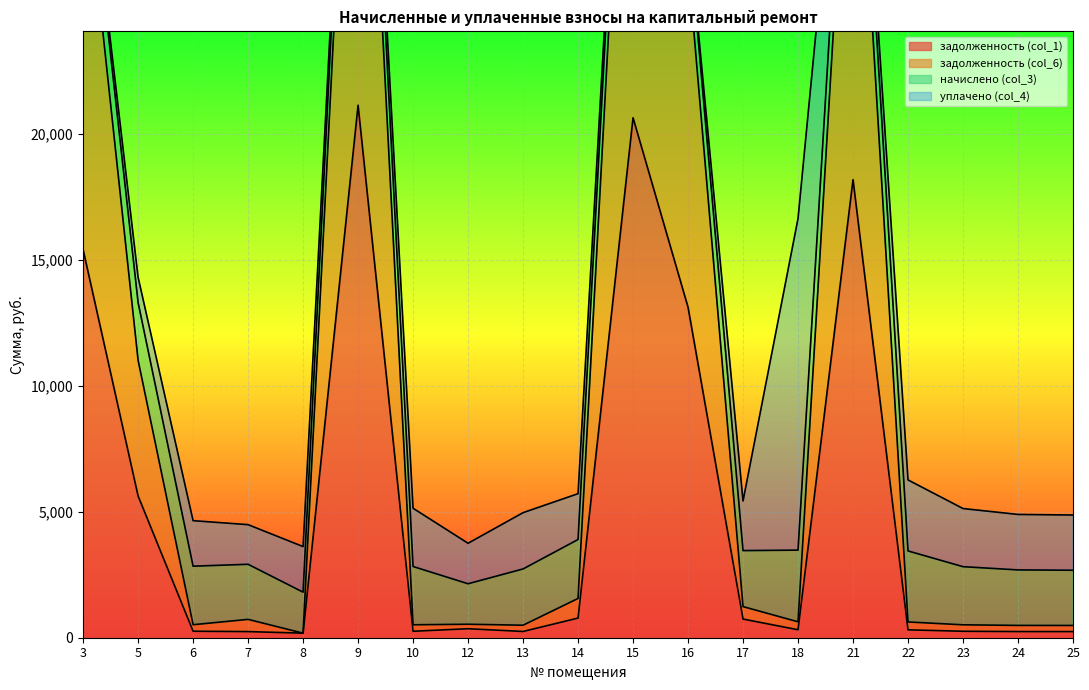

What is the sum of the задолженность (col_1) values at 15 and 7?

20868.5